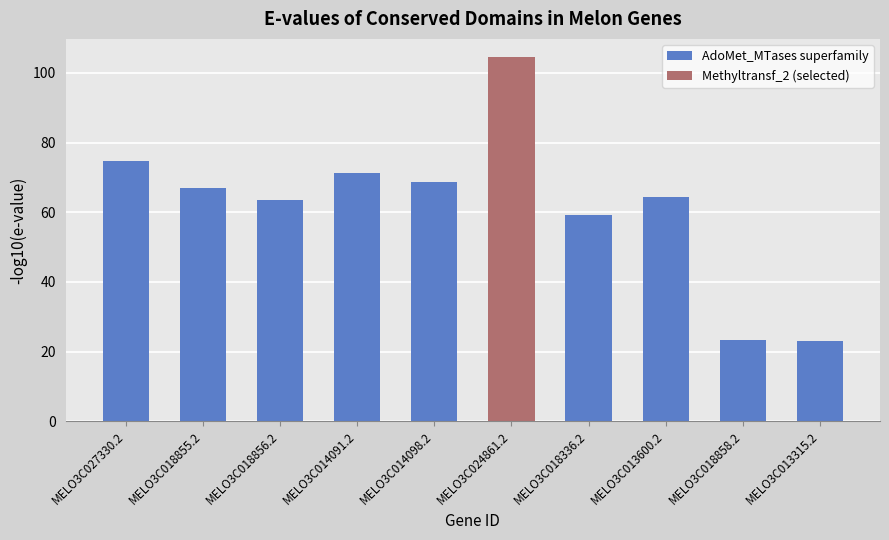

The value of AdoMet_MTases superfamily at MELO3C018856.2 is 104.6. True or false?

False